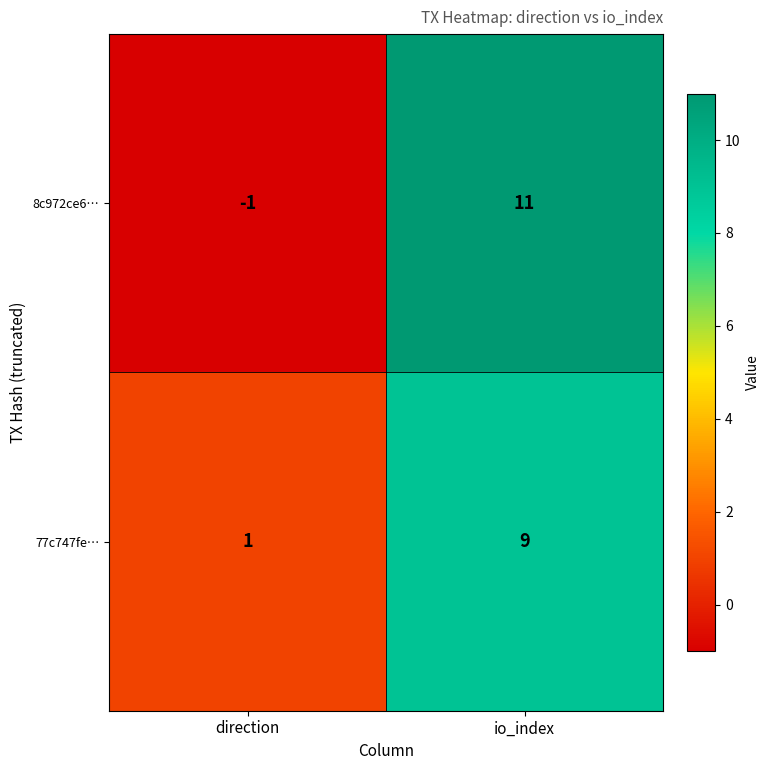

At which label is 77c747fe… closest to 5?

direction